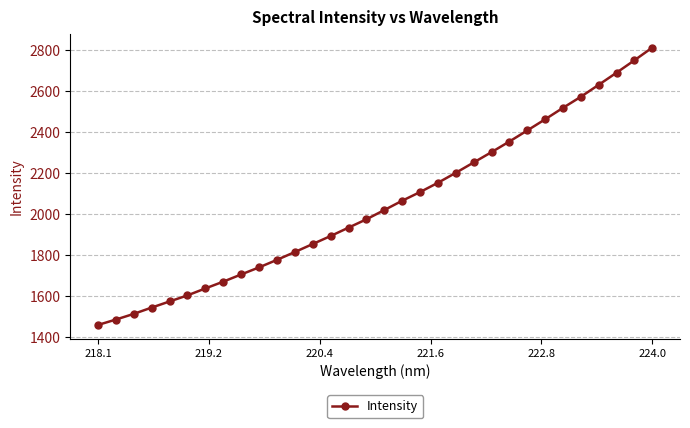

What is the minimum value shown in the chart?

1460.7